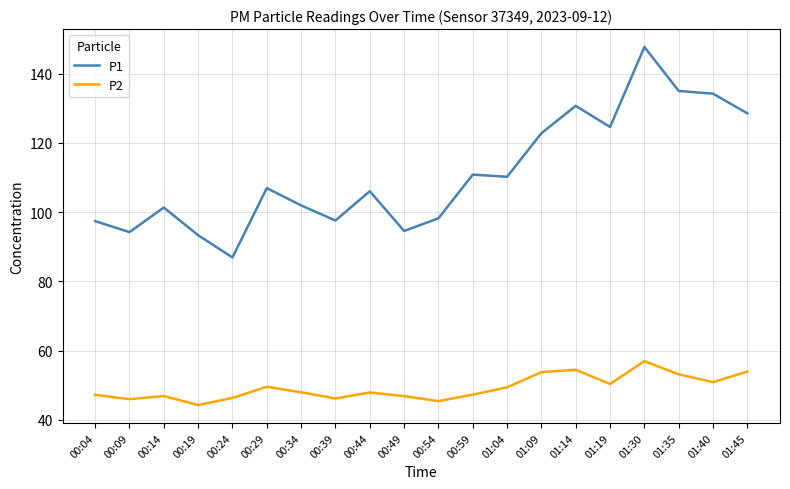

True or false: P1 and P2 intersect in this chart.

False